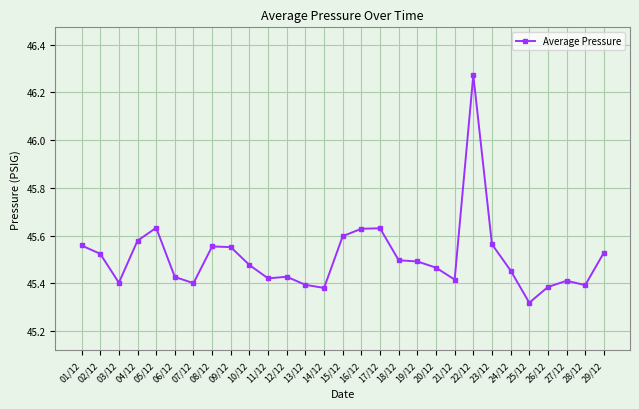

What is the label of the 9th point from the left?

09/12